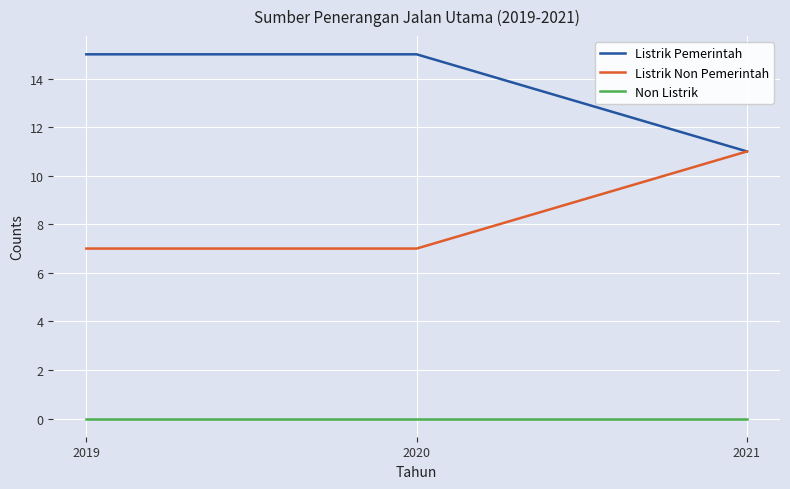

What is the highest value of the Listrik Non Pemerintah series?

11